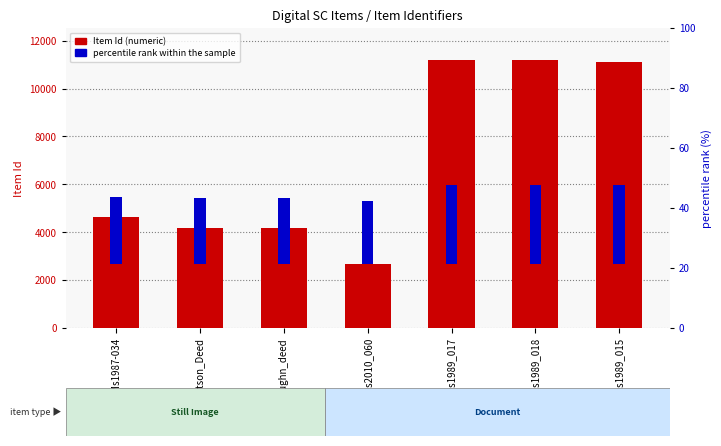

The value of percentile rank within the sample at Ms2010_060 is 1462.3. True or false?

False